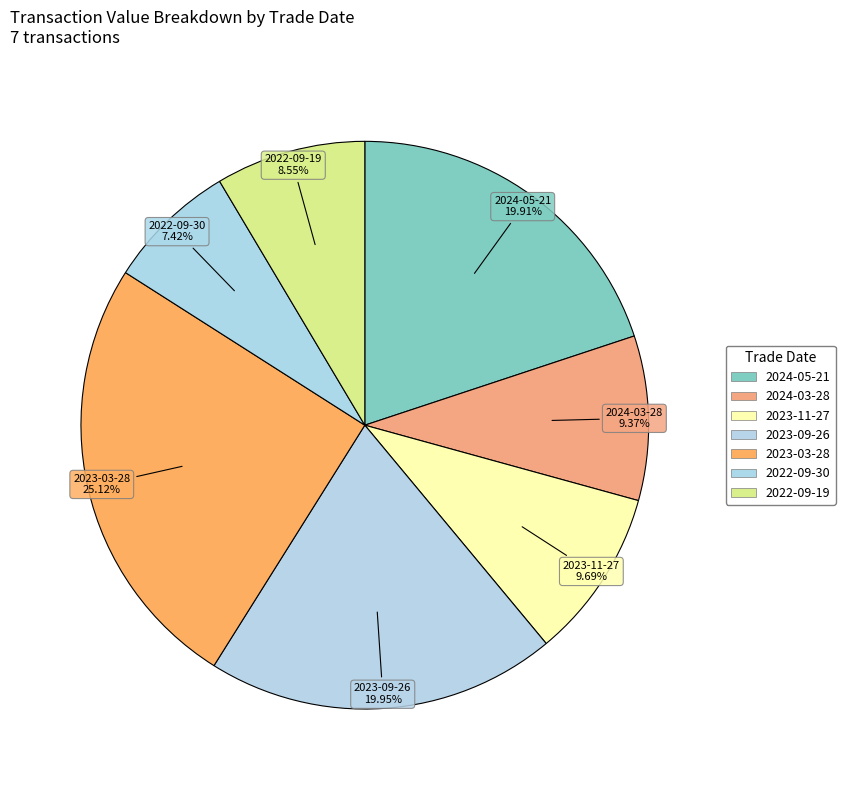

To the nearest percent, what is the combined percentage of 2023-11-27 and 2023-03-28?

35%